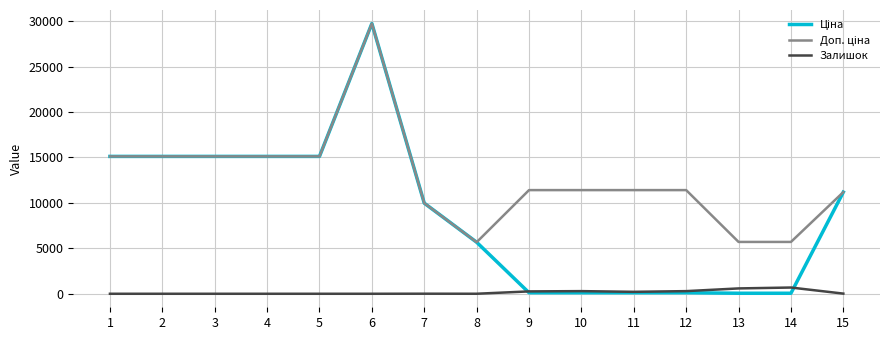

What is the maximum value for Залишок?

686.0